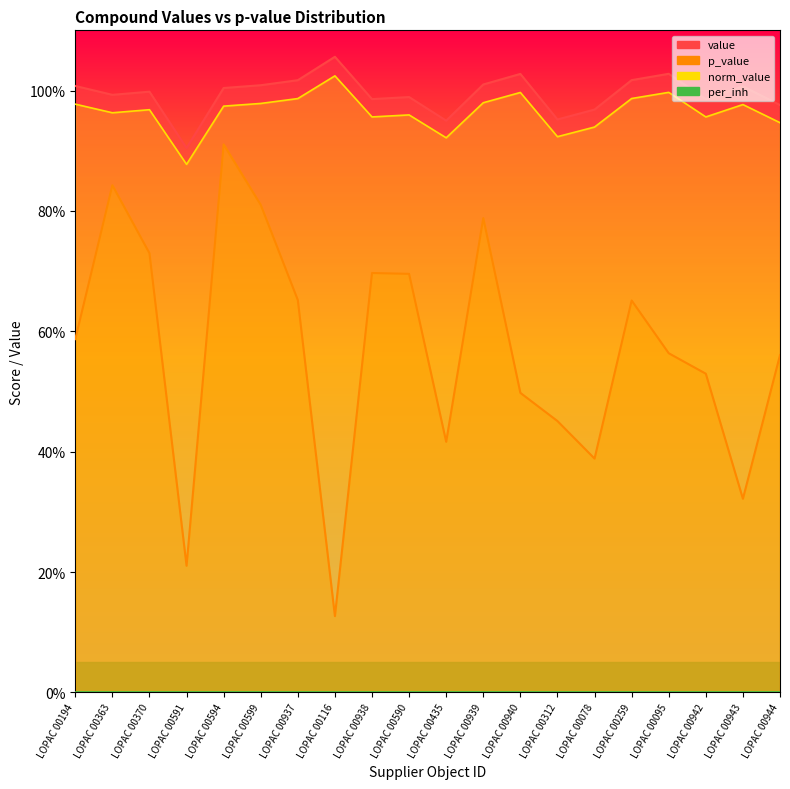

Which category has the lowest value in the p_value series?

LOPAC 00116